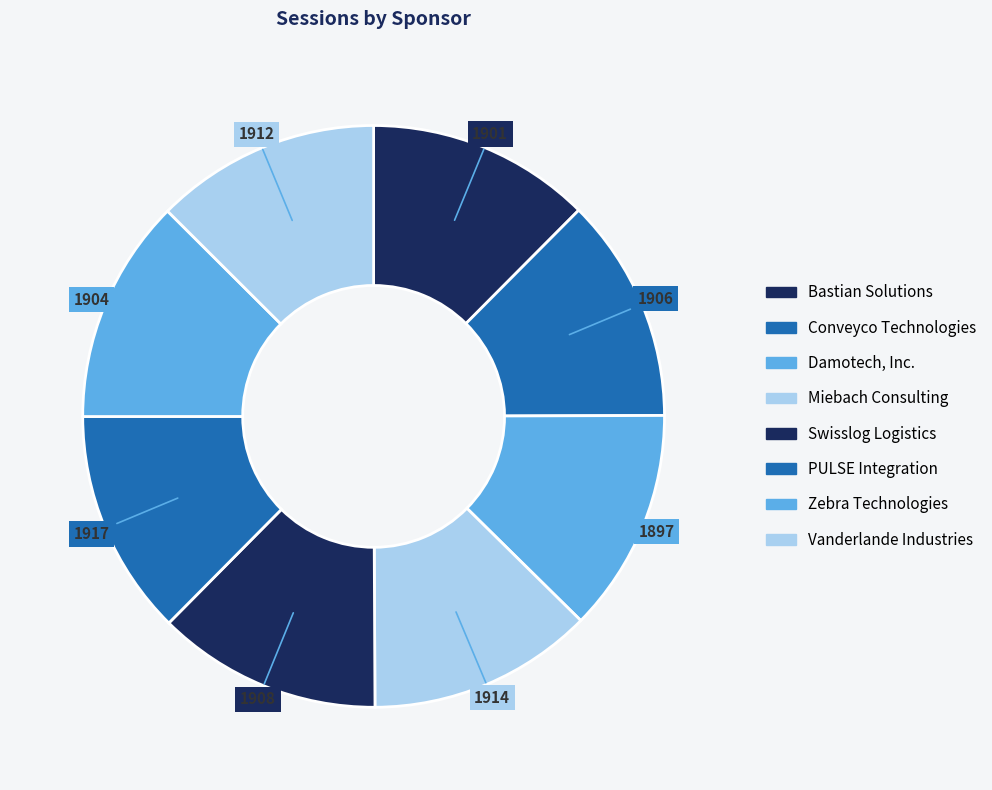

What is the largest slice in the pie chart?

PULSE Integration